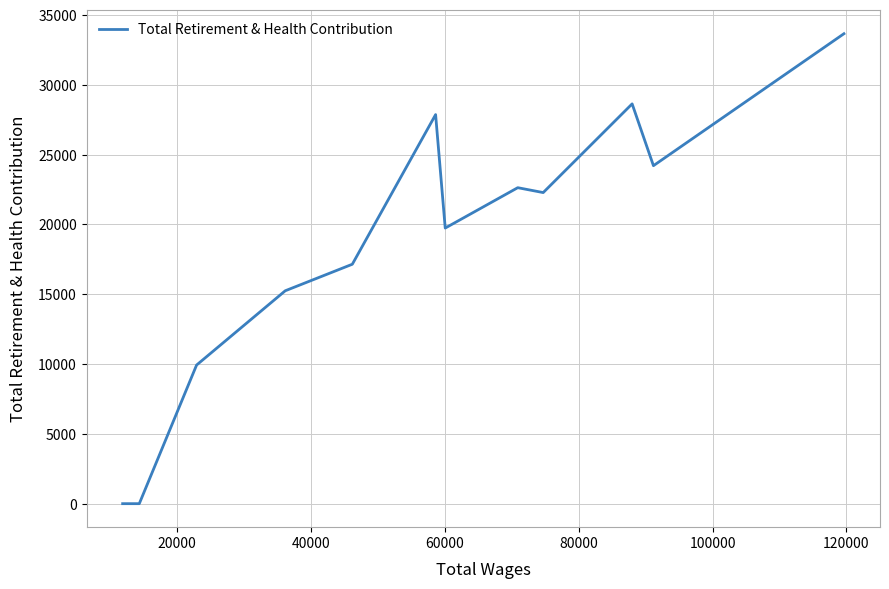

What is the greatest value displayed?

33660